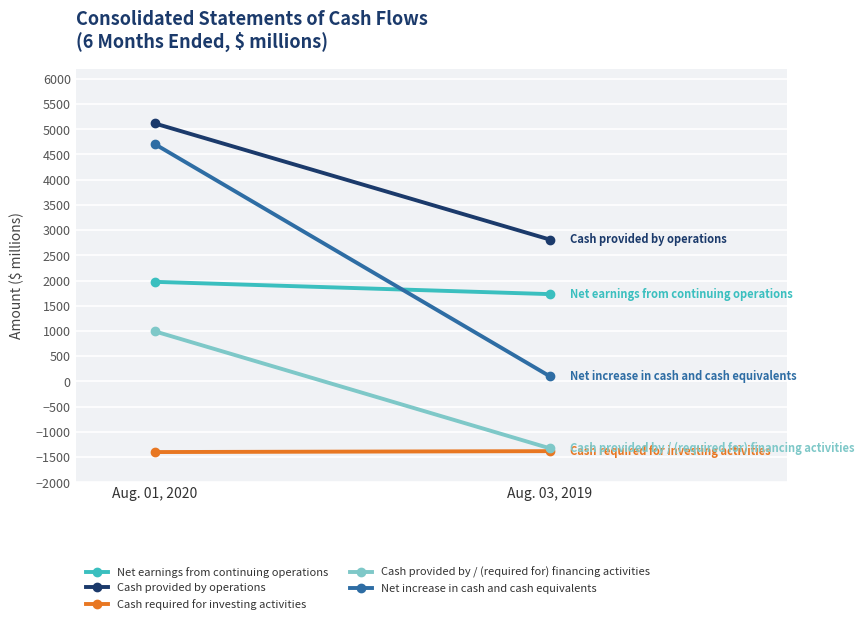

Is the value of Net earnings from continuing operations at Aug. 03, 2019 greater than the value of Cash provided by / (required for) financing activities at Aug. 03, 2019?

Yes